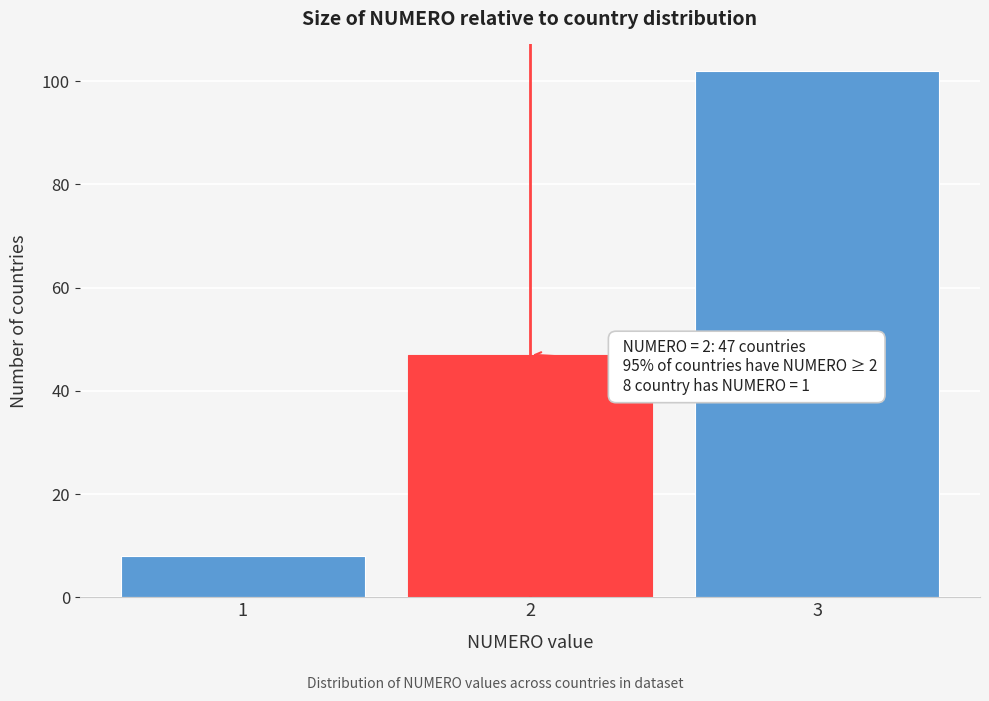

Reading right to left, list all the values displayed in this chart.

3=102	2=47	1=8